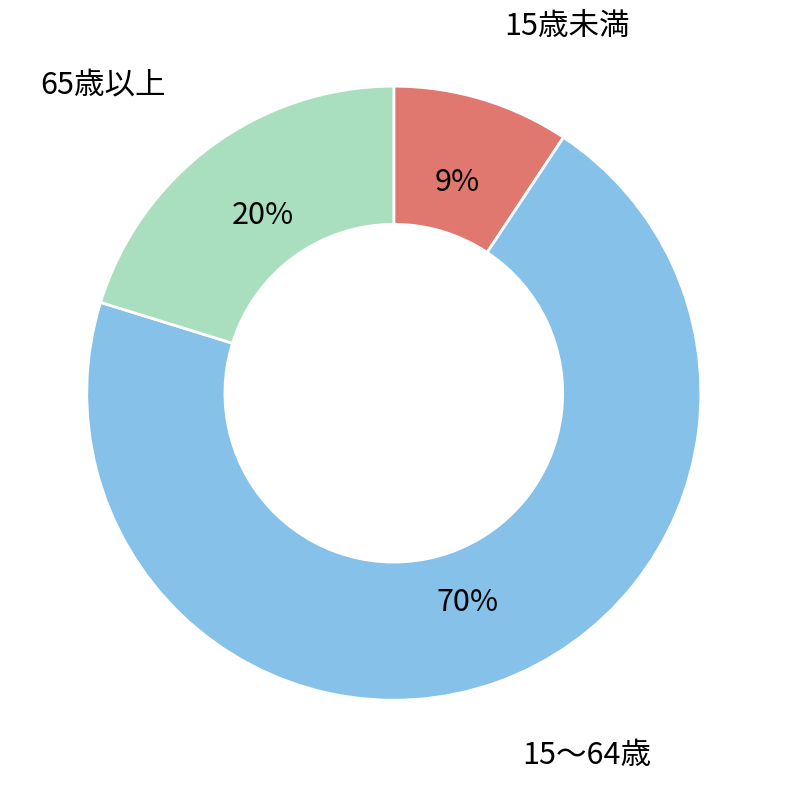

To the nearest percent, what is the average slice percentage?

33%